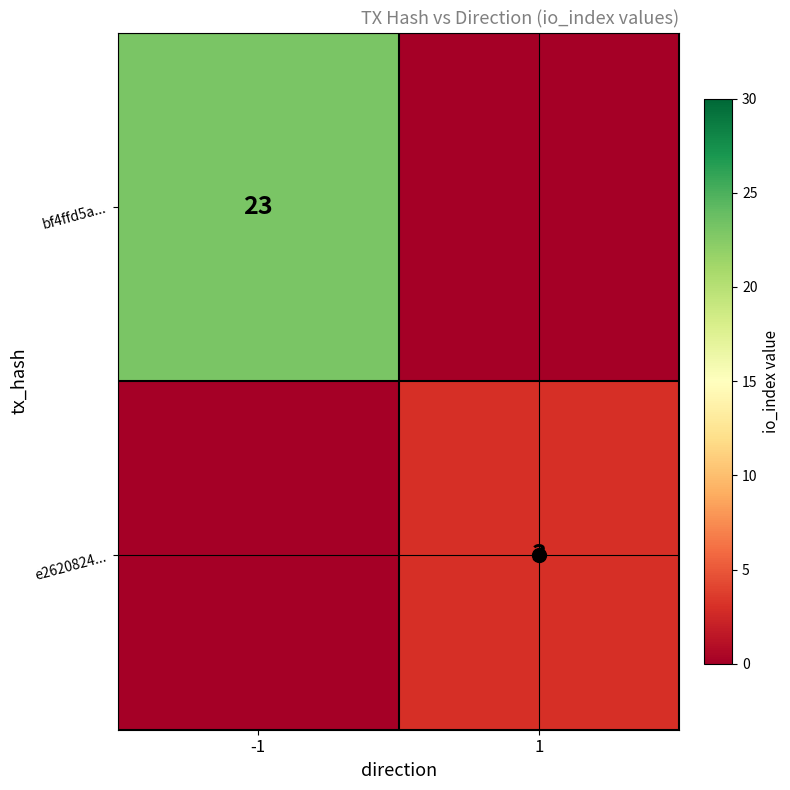

The value of e2620824... at -1 is 1. True or false?

False